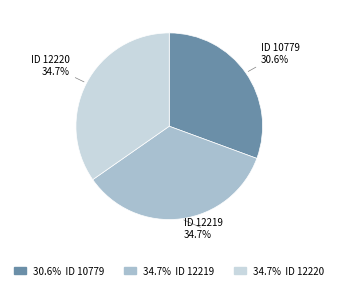

What is the smallest slice in the pie chart?

ID 10779